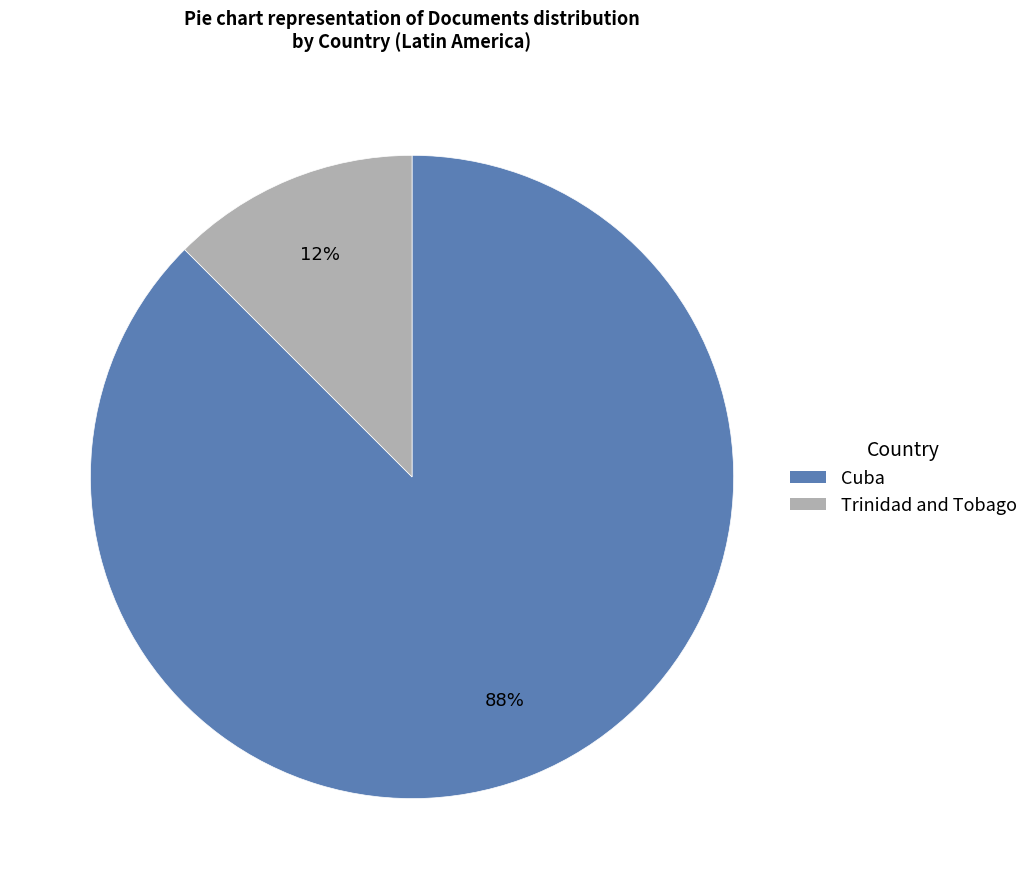

Between Trinidad and Tobago and Cuba, which is larger?

Cuba